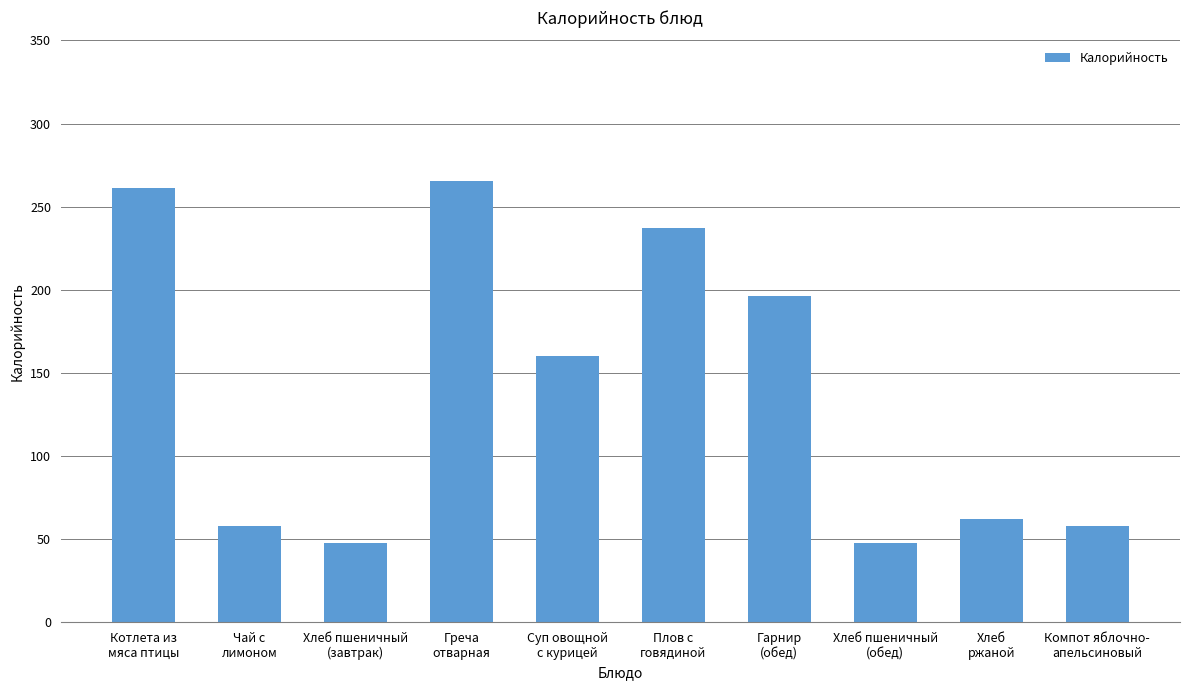

What is the sum of the values at Котлета из
мяса птицы and Хлеб
ржаной?

323.0